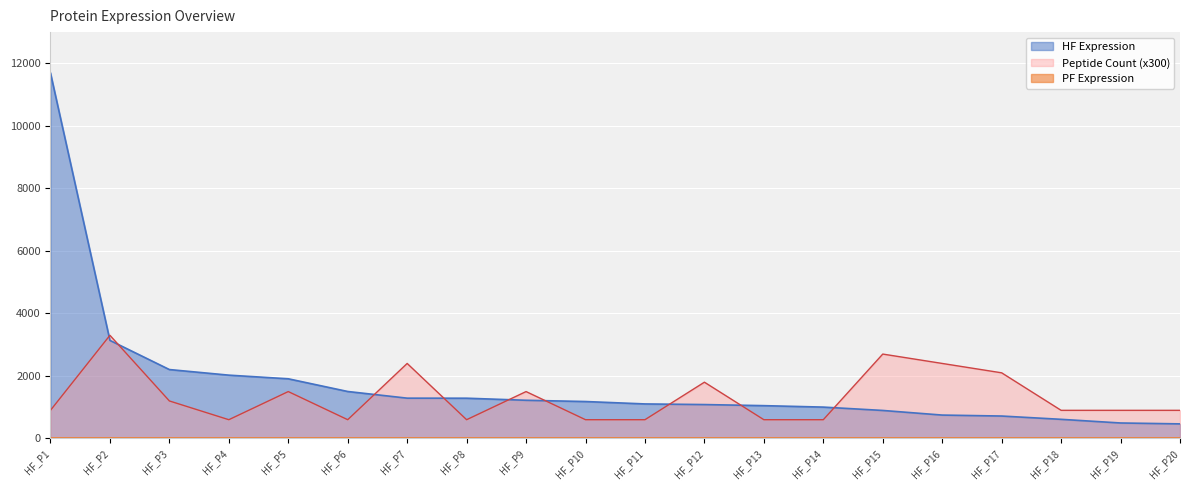

What is the average value of the HF Expression series?

1781.4